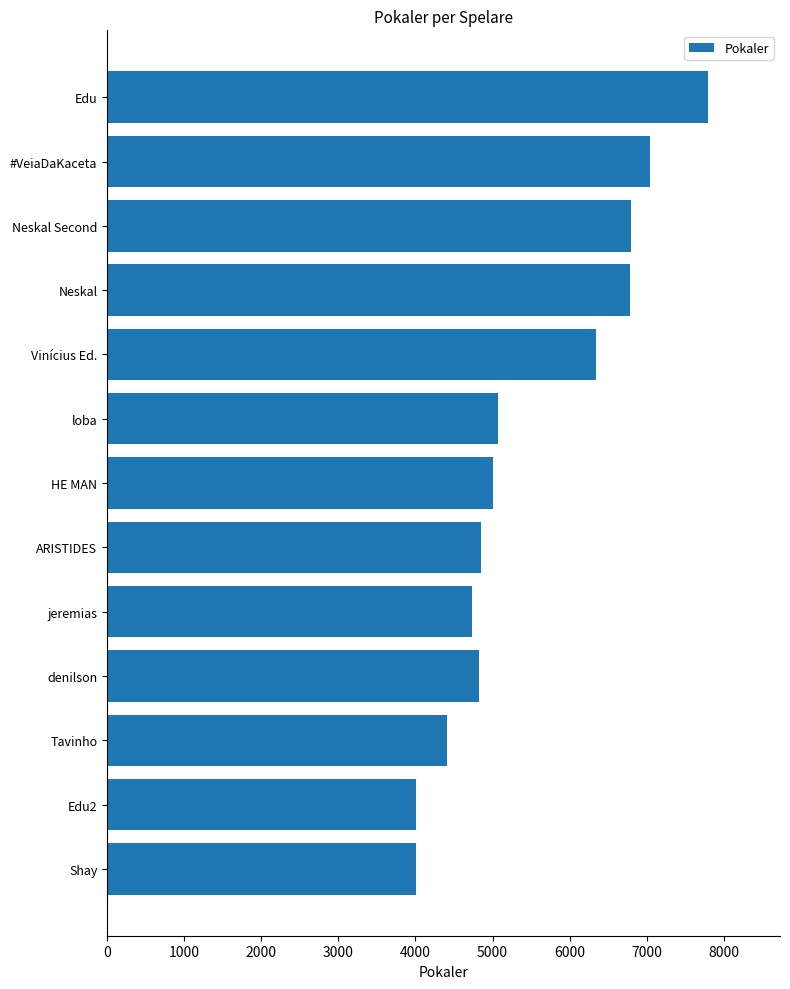

What is the greatest value displayed?

7794